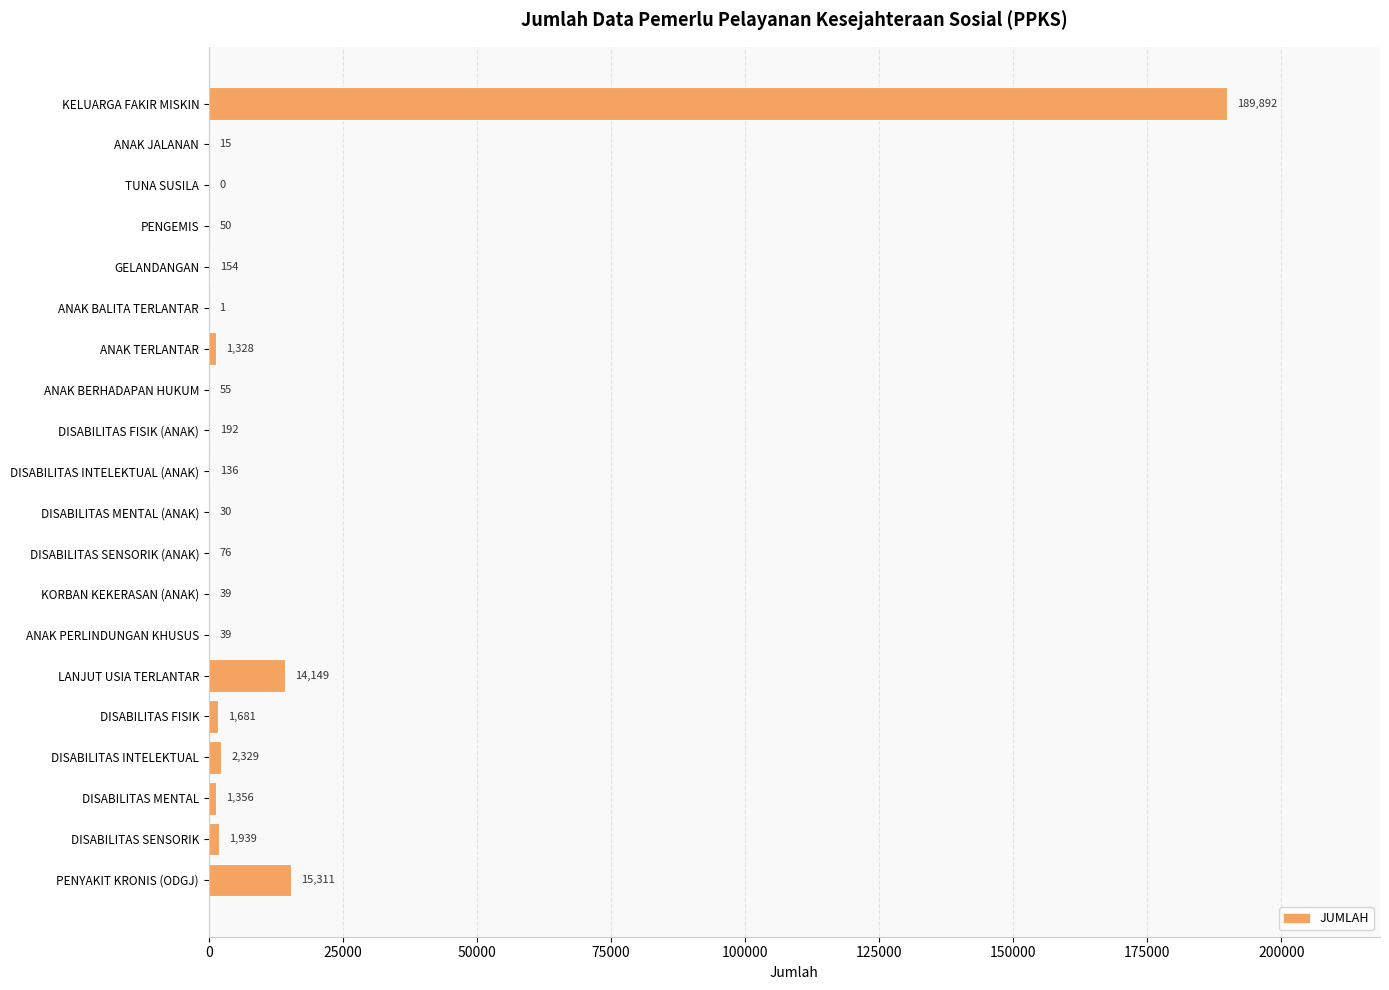

At which label is the value closest to 94946?

PENYAKIT KRONIS (ODGJ)